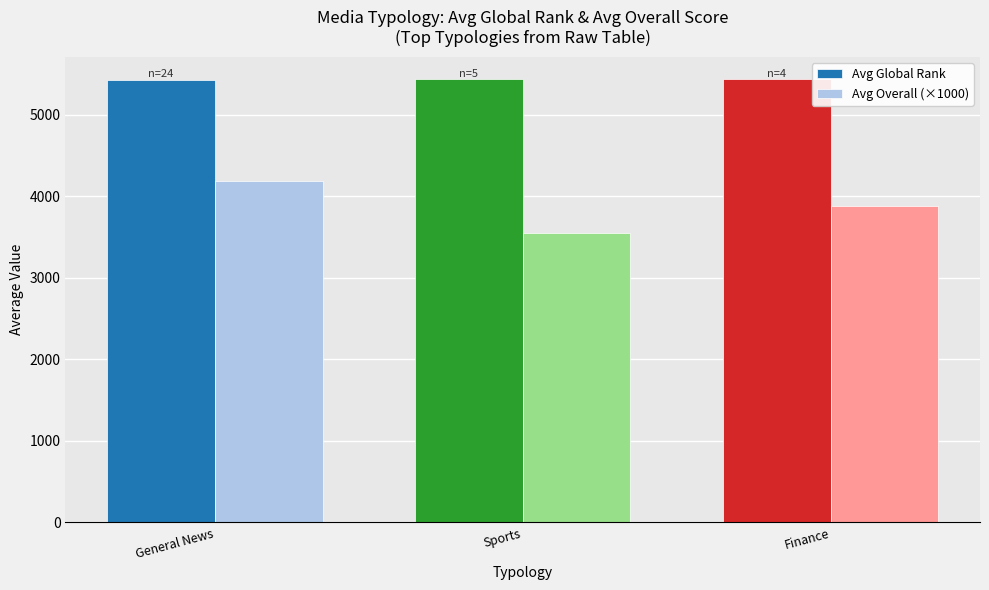

Rank the series at Sports from highest to lowest value.

Avg Global Rank, Avg Overall (×1000)